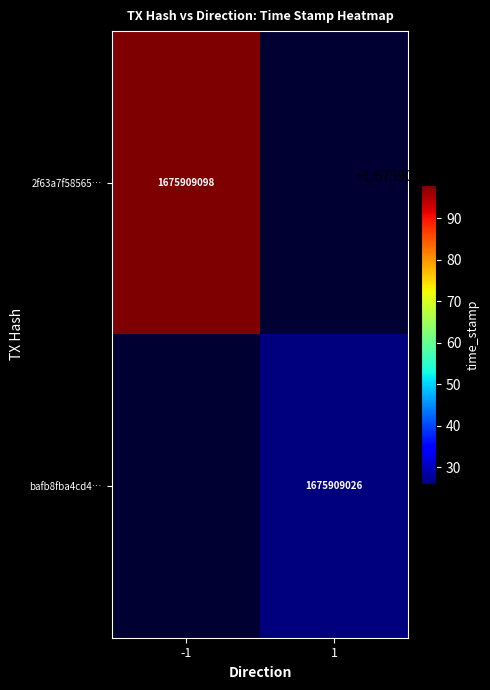

Which series has the largest total across all categories?

2f63a7f58565135e418615dc88aabaff343dd82